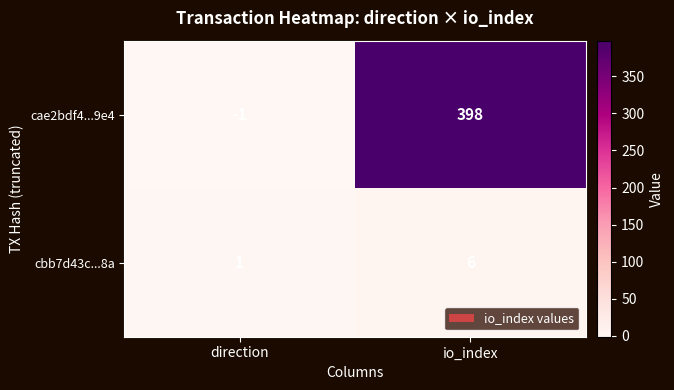

Which series has the largest total across all categories?

cae2bdf4...9e4